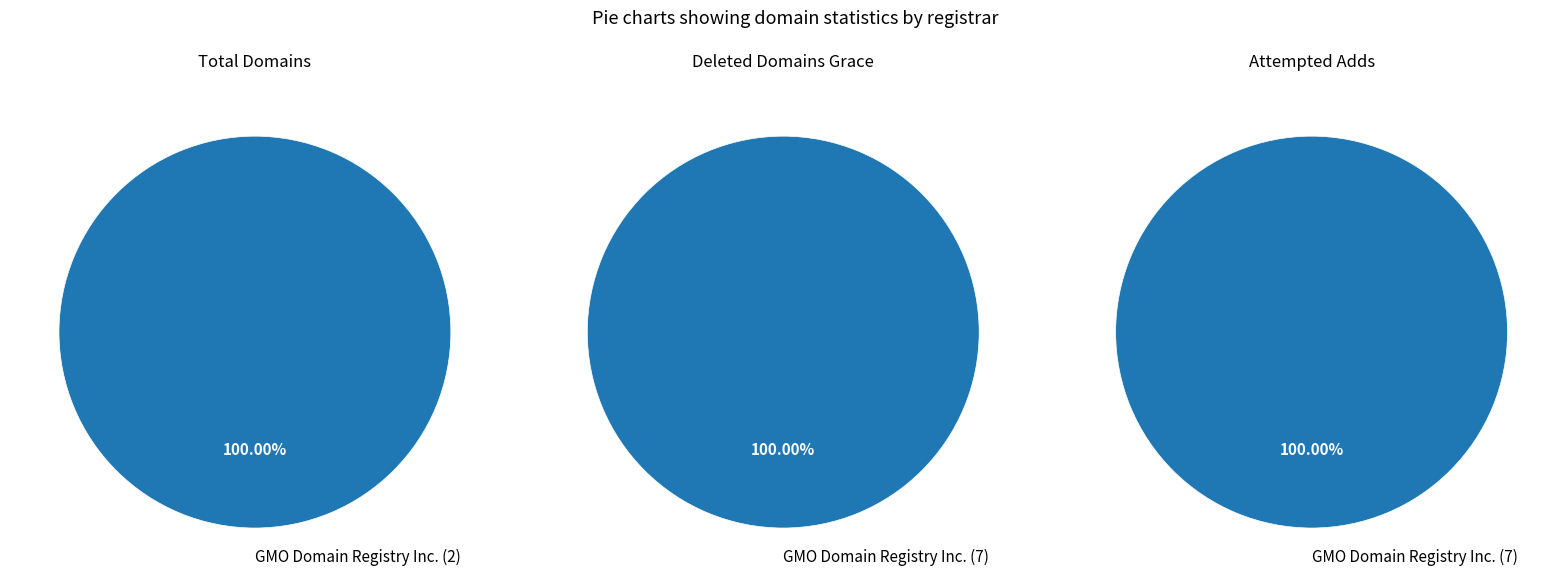

What is the majority slice?

GMO Domain Registry Inc.